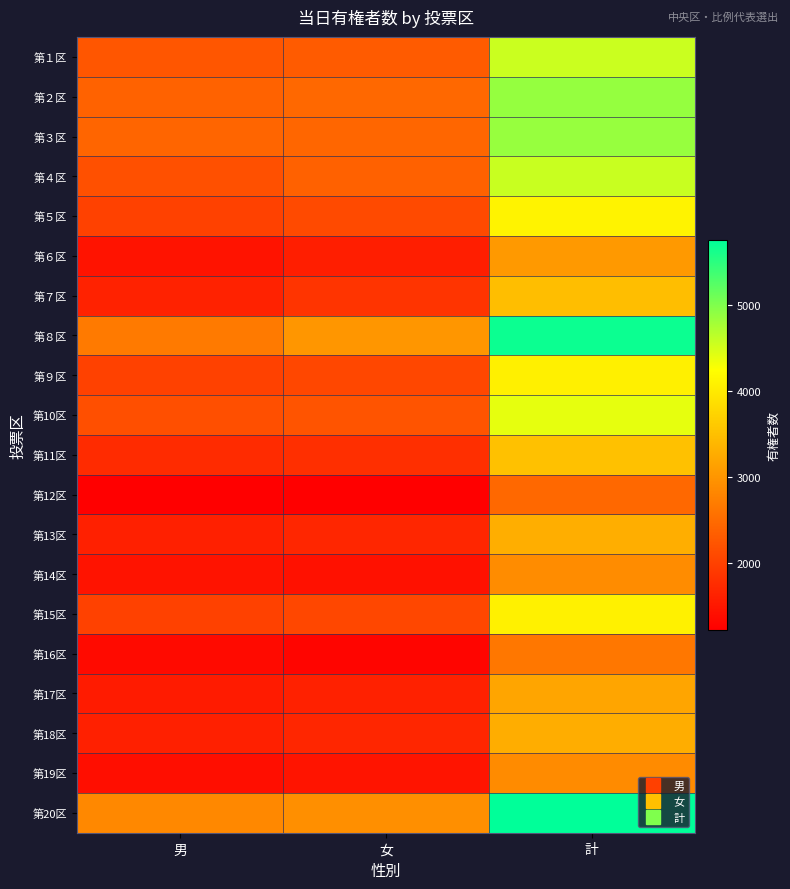

Reading left to right, extract all data points from this chart.

第１区: 男=2250	女=2304	計=4554
第２区: 男=2397	女=2467	計=4864
第３区: 男=2421	女=2441	計=4862
第４区: 男=2185	女=2379	計=4564
第５区: 男=2004	女=2103	計=4107
第６区: 男=1452	女=1587	計=3039
第７区: 男=1637	女=1850	計=3487
第８区: 男=2680	女=3003	計=5683
第９区: 男=2005	女=2065	計=4070
第10区: 男=2164	女=2225	計=4389
第11区: 男=1737	女=1783	計=3520
第12区: 男=1232	女=1221	計=2453
第13区: 男=1611	女=1679	計=3290
第14区: 男=1455	女=1437	計=2892
第15区: 男=2008	女=2070	計=4078
第16区: 男=1350	女=1289	計=2639
第17区: 男=1557	女=1627	計=3184
第18区: 男=1602	女=1678	計=3280
第19区: 男=1403	女=1477	計=2880
第20区: 男=2834	女=2923	計=5757